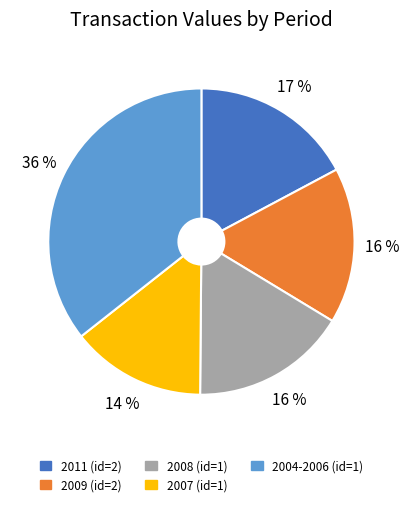

Which has a higher value, 2009 (id=2) or 2007 (id=1)?

2009 (id=2)